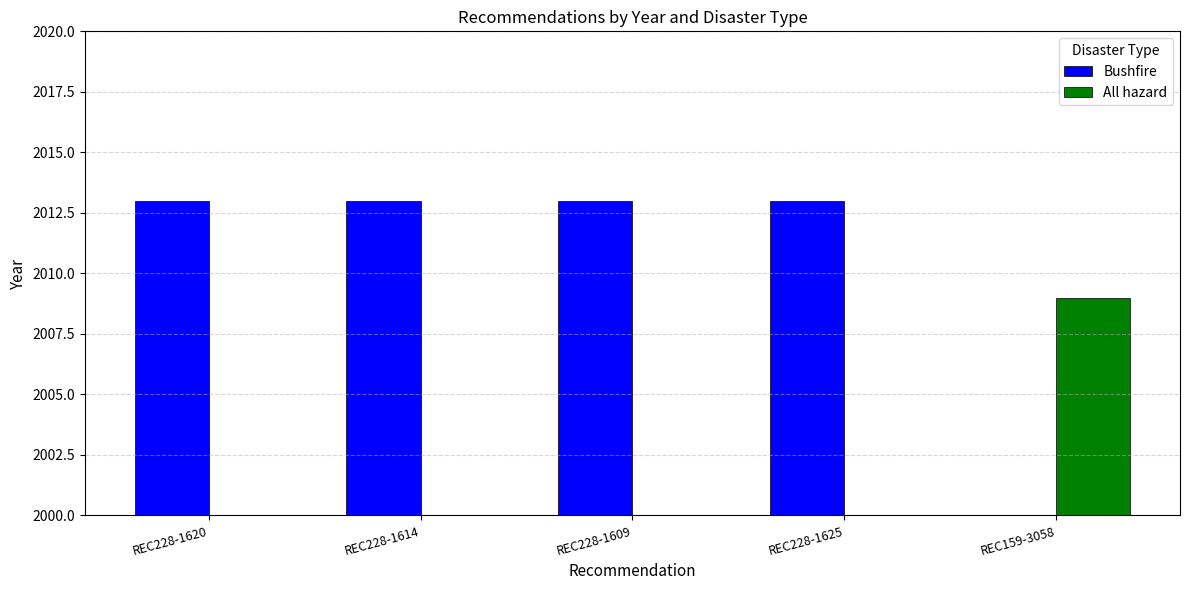

What is the label of the 1st bar from the right?

REC159-3058